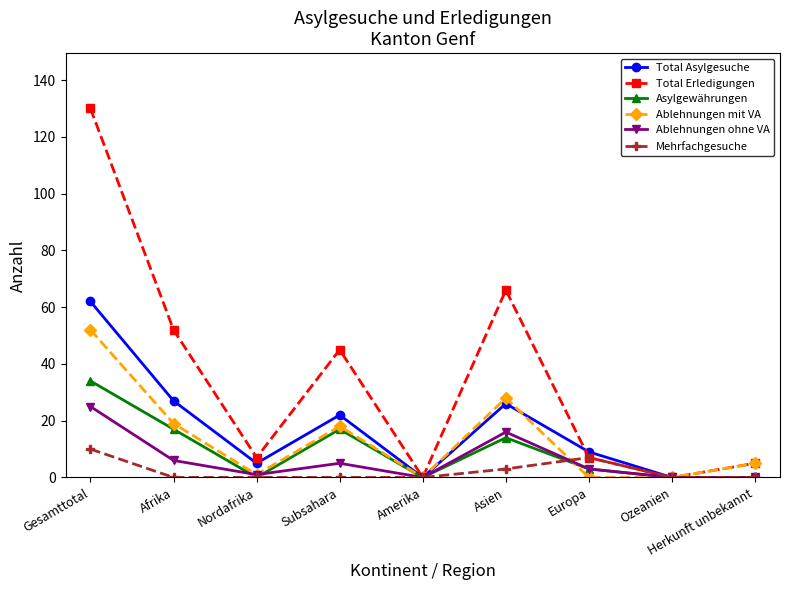

How many Mehrfachgesuche values are between 0 and 3?

7